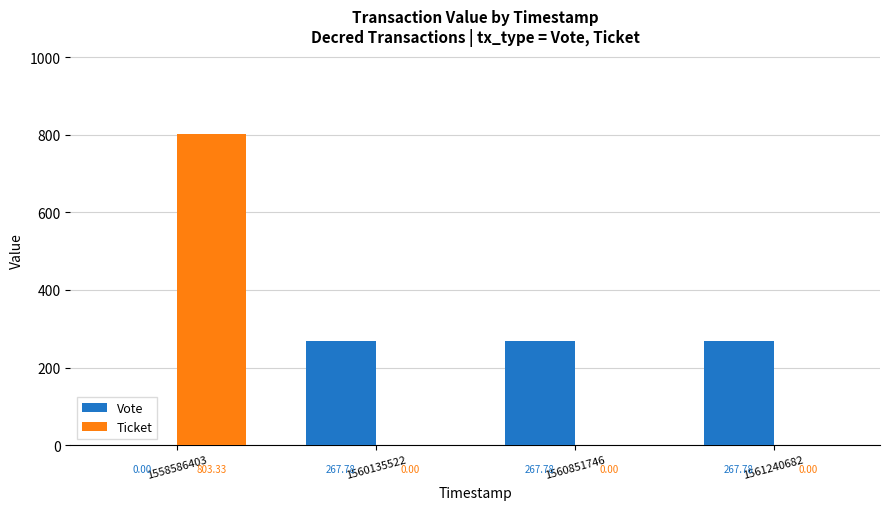

What is the average value of the Vote series?

200.8